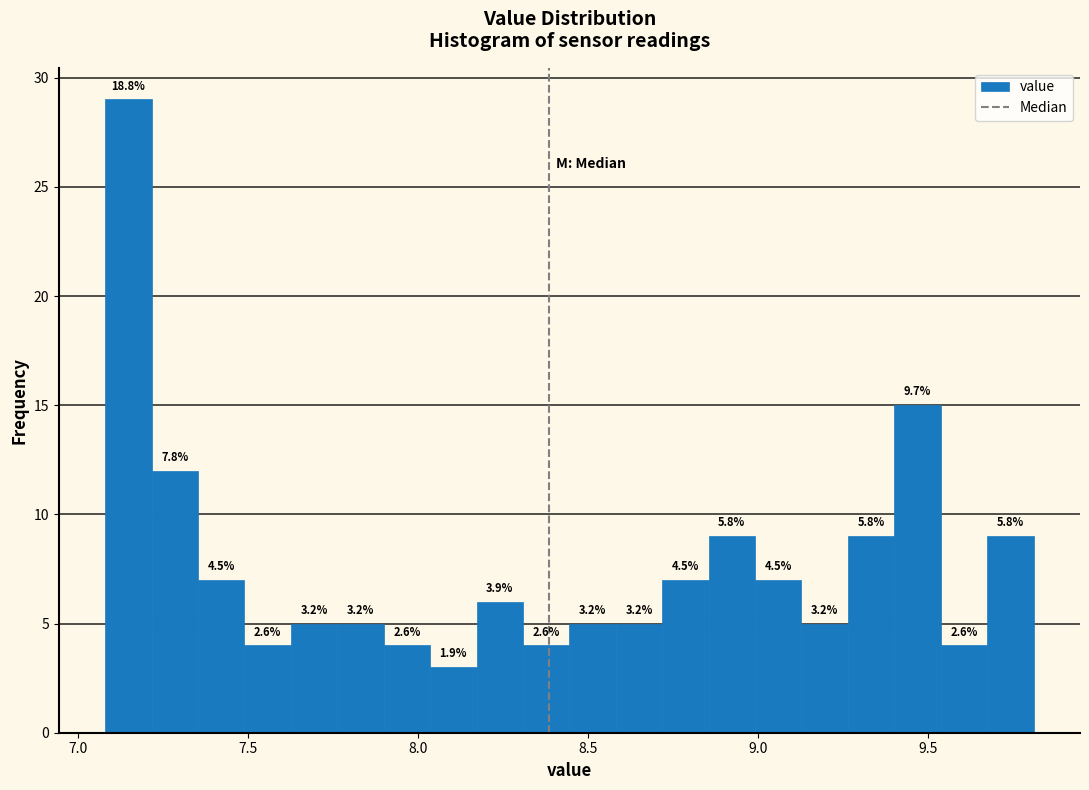

Around what value on the x-axis is the tallest bar? Give the approximate position of its centre, as read against the axis.

7.15